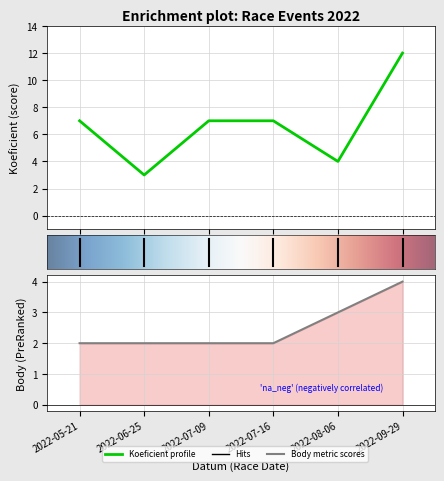

Which series has the largest range (max minus min)?

Koeficient